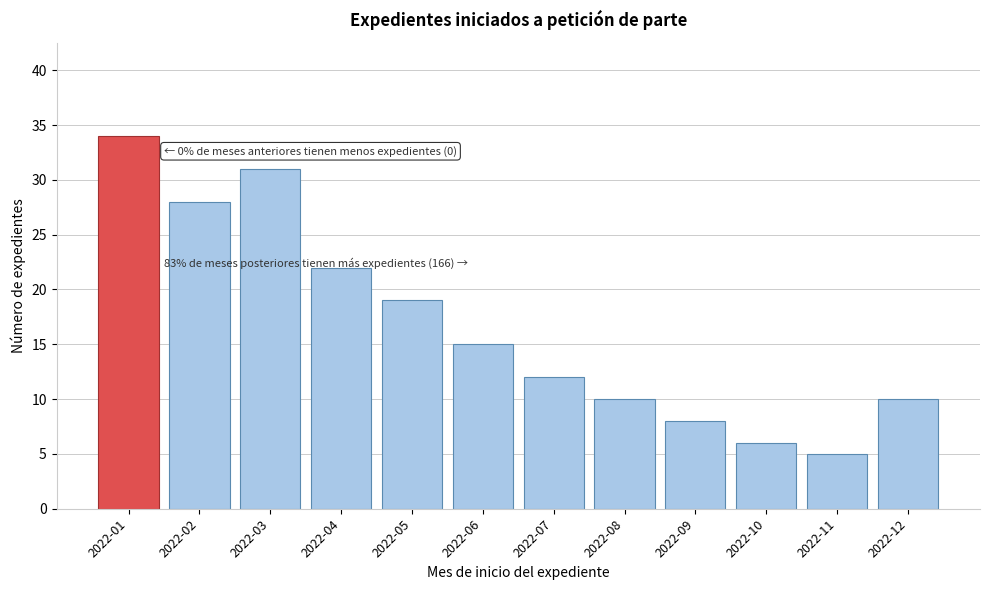

Reading right to left, extract all data points from this chart.

2022-12=10	2022-11=5	2022-10=6	2022-09=8	2022-08=10	2022-07=12	2022-06=15	2022-05=19	2022-04=22	2022-03=31	2022-02=28	2022-01=34